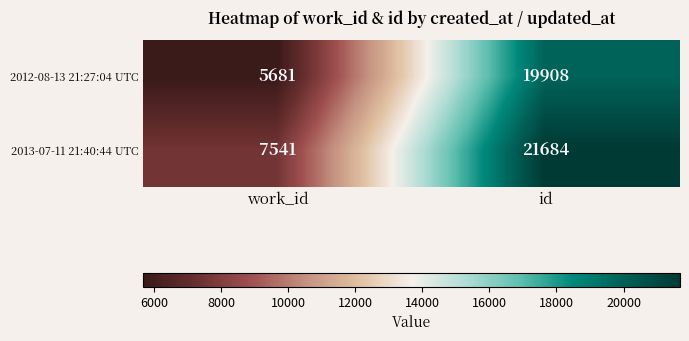

At which label does 2012-08-13 21:27:04 UTC reach its minimum?

work_id